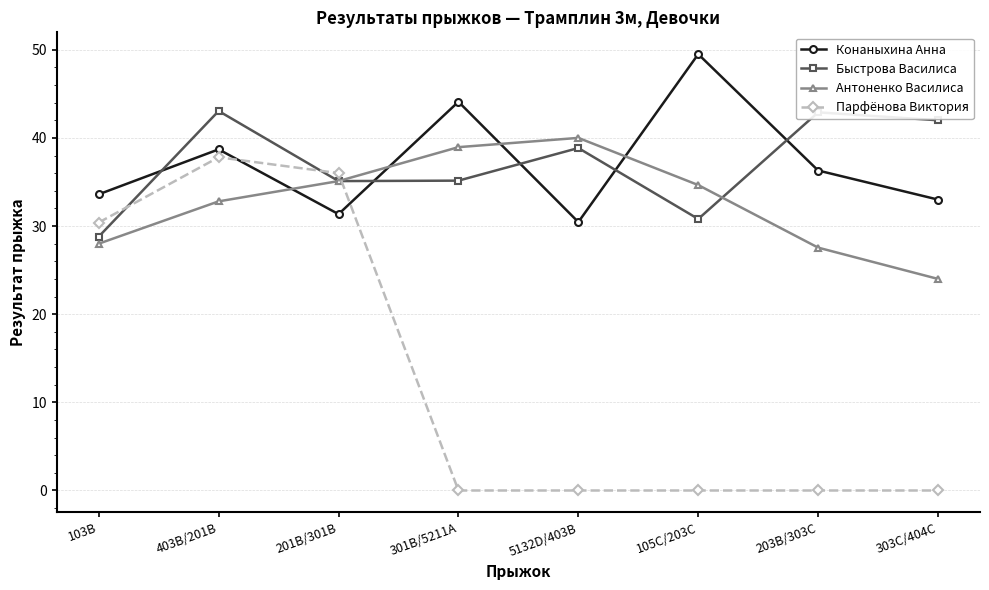

What is the greatest value displayed?

49.5